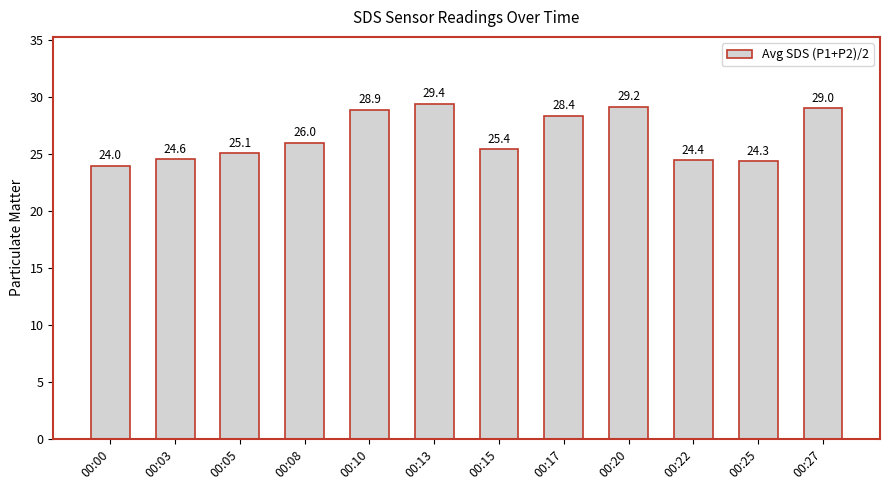

The value at 00:13 is 6.9. True or false?

False